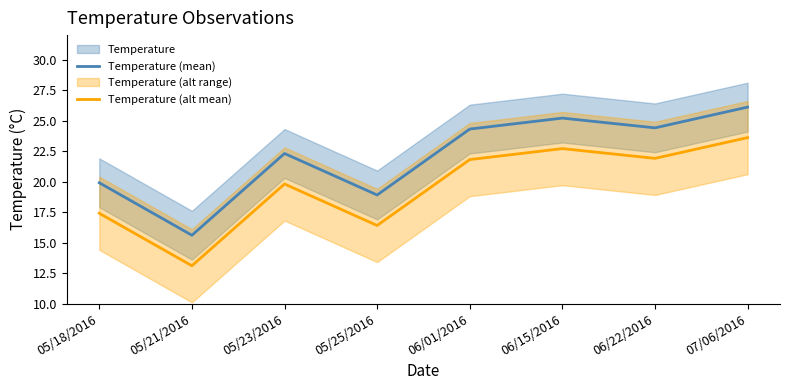

What is the label of the 4th point from the right?

06/01/2016